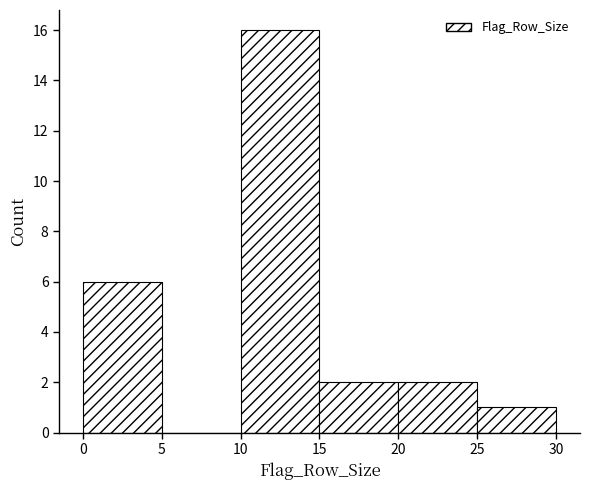

Reading left to right, transcribe this chart: for each bar, give the range it covers on the x-axis and its height. The values are not printed on the chart, so give them approximately, as read against the axis.

0 to 5: 6
5 to 10: 0
10 to 15: 16
15 to 20: 2
20 to 25: 2
25 to 30: 1